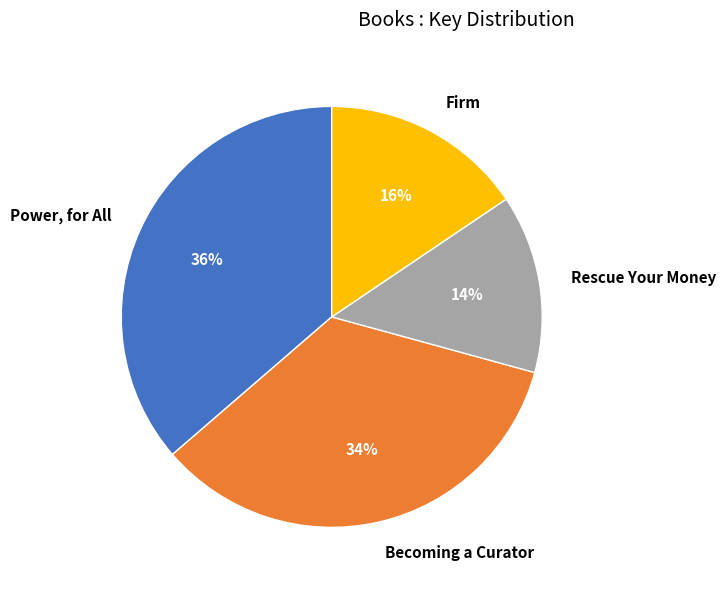

To the nearest percent, what is the average slice percentage?

25%